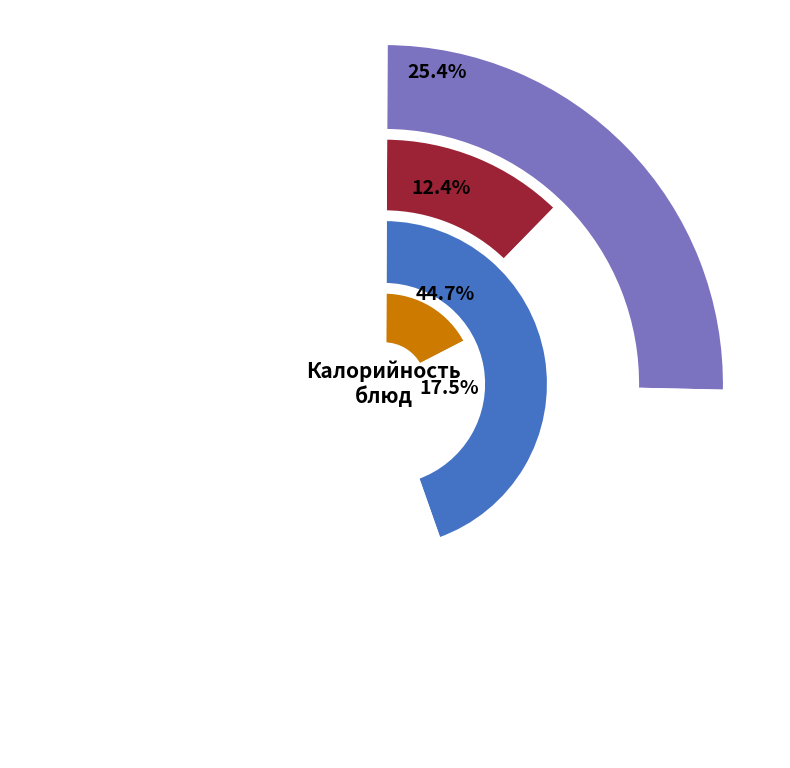

Is it true that суп молочный гречневый is 12% of the pie?

True